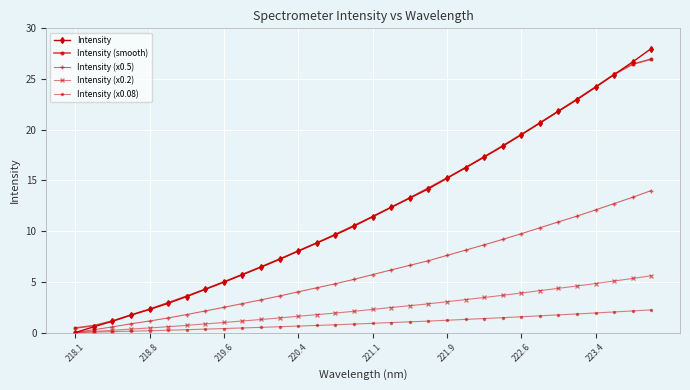

True or false: Intensity (smooth) has more than 0 points higher than both neighbors.

False